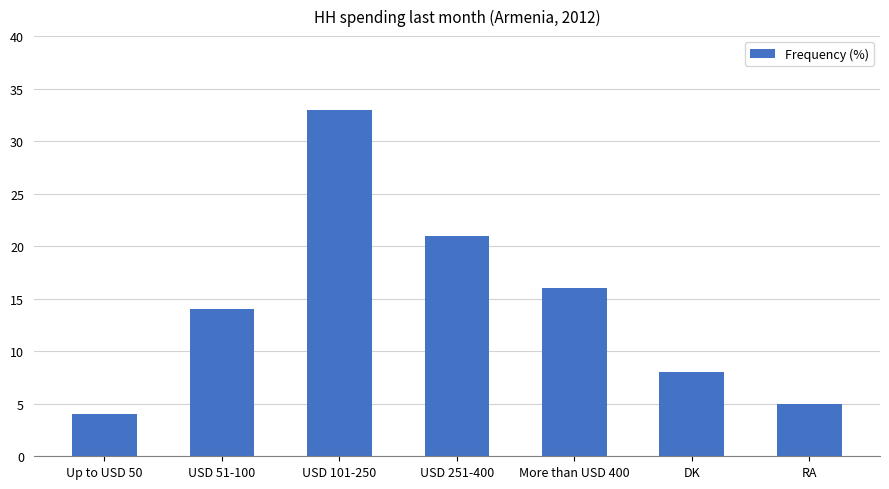

List the labels in order of value, largest first.

USD 101-250, USD 251-400, More than USD 400, USD 51-100, DK, RA, Up to USD 50